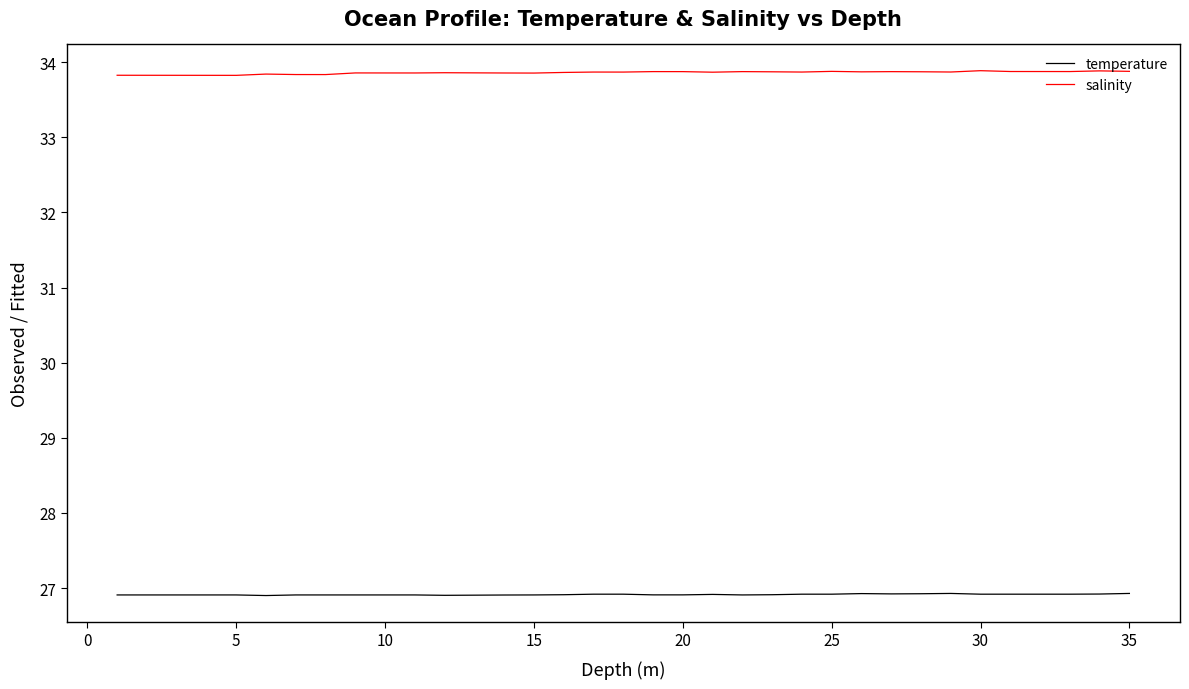

List the series in order of their overall mean, highest first.

salinity, temperature